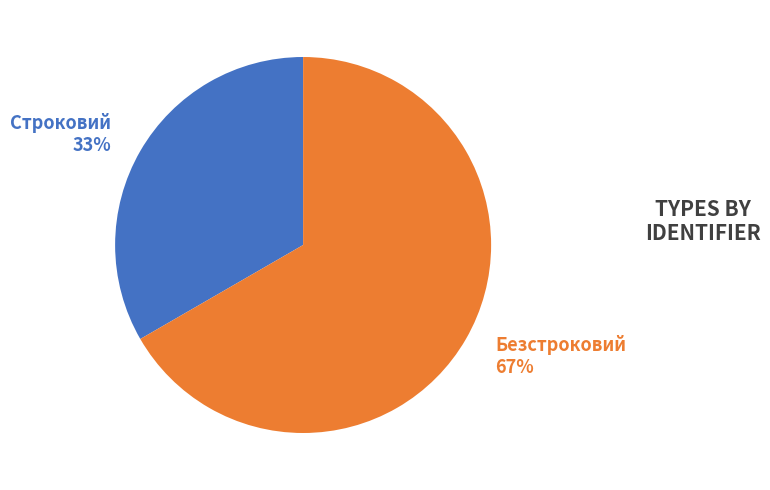

The Безстроковий slice represents 79% of the pie. True or false?

False